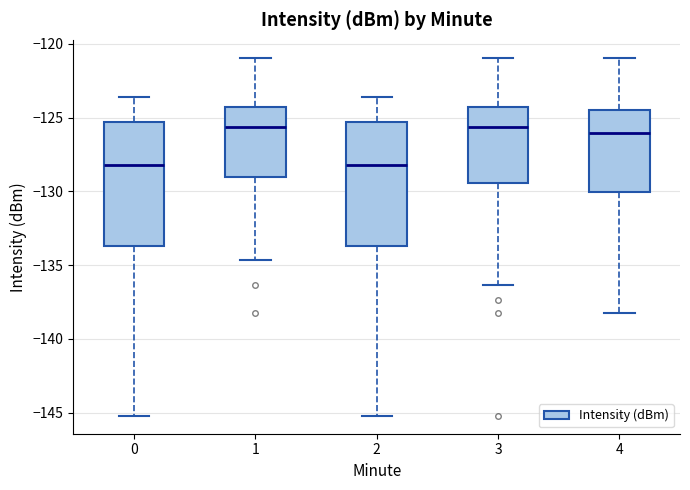

Reading left to right, transcribe this box plot: for each box, give where its median line is, the range the box spans, and where its two whiskers end, as read against the y-axis. The values are not printed on the chart, so give them approximately, as read against the axis.

0: median -128.0, box -133.5 to -125.5, whiskers -145.0 to -123.5
1: median -125.5, box -129.0 to -124.5, whiskers -134.5 to -121.0
2: median -128.0, box -133.5 to -125.5, whiskers -145.0 to -123.5
3: median -125.5, box -129.5 to -124.5, whiskers -136.5 to -121.0
4: median -126.0, box -130.0 to -124.5, whiskers -138.5 to -121.0